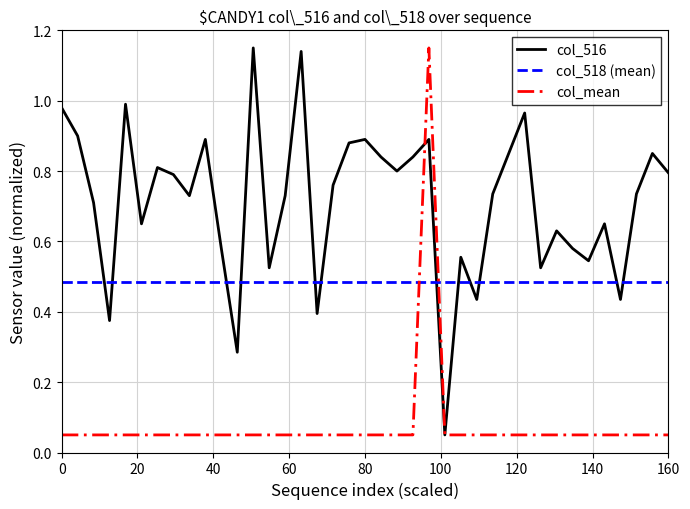

True or false: col_mean and col_518 (mean) intersect in this chart.

True